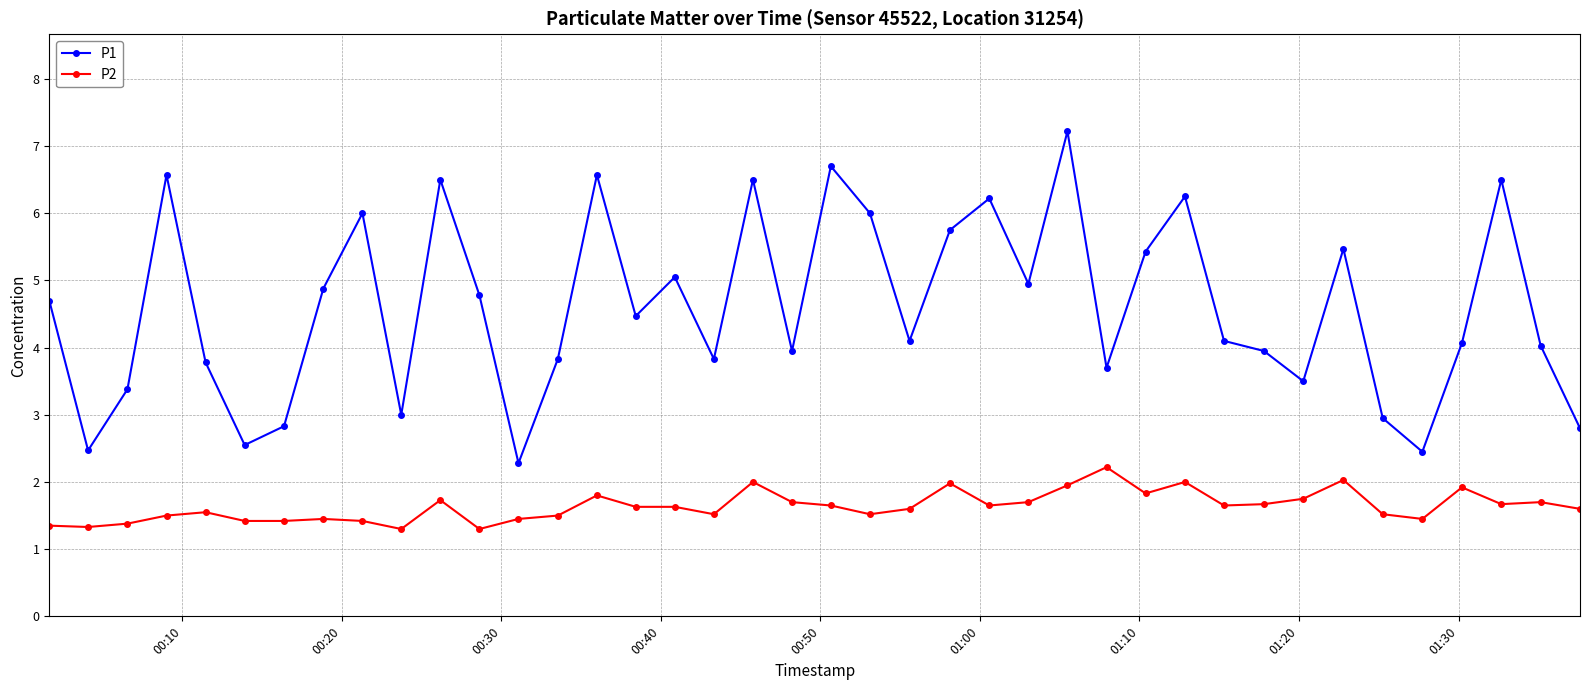

What are all the series names shown in the legend?

P1, P2